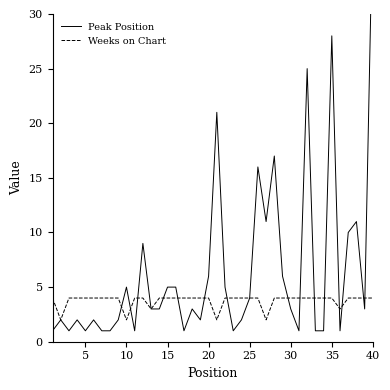

What is the difference between the maximum and second lowest values in the Peak Position series?

39